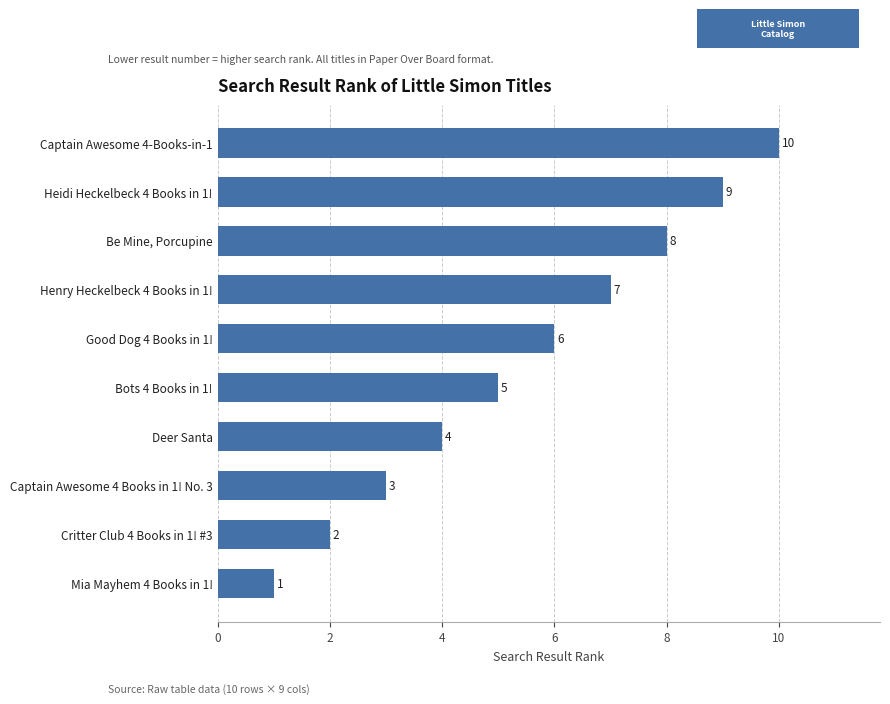

Is it true that the value at Bots 4 Books in 1! is 2?

False